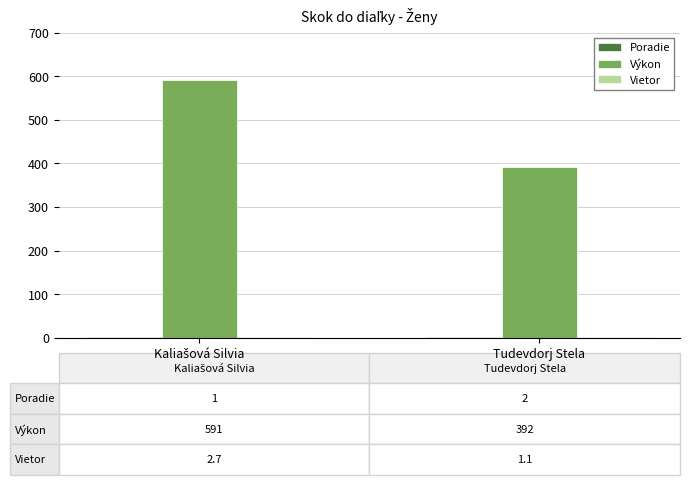

The value of Výkon at Tudevdorj Stela is 522.2. True or false?

False